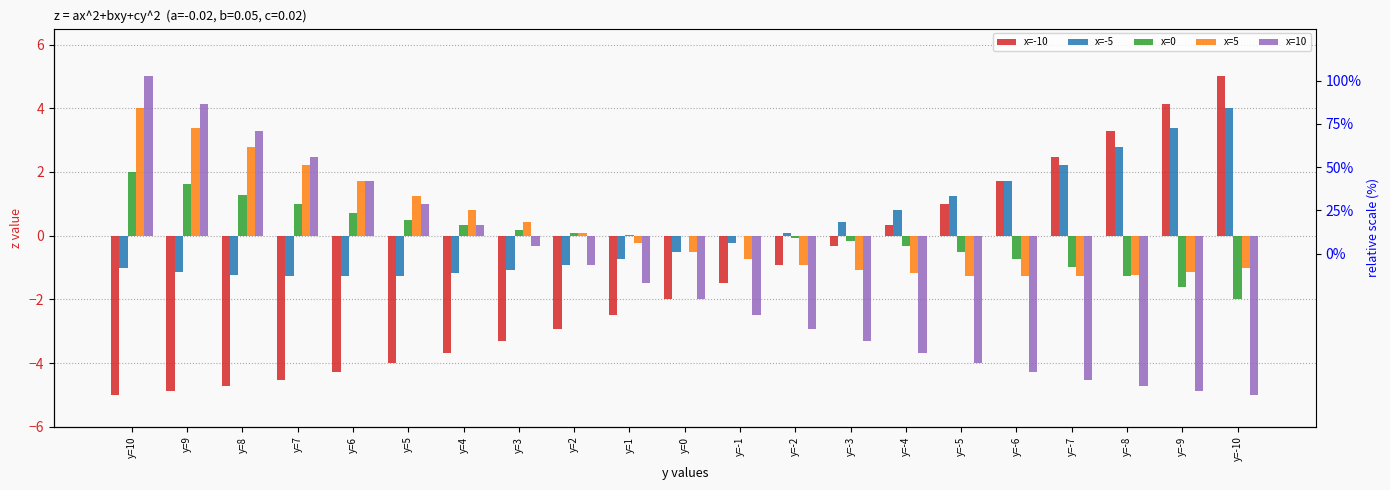

How many values in the x=-10 series exceed -2?

10